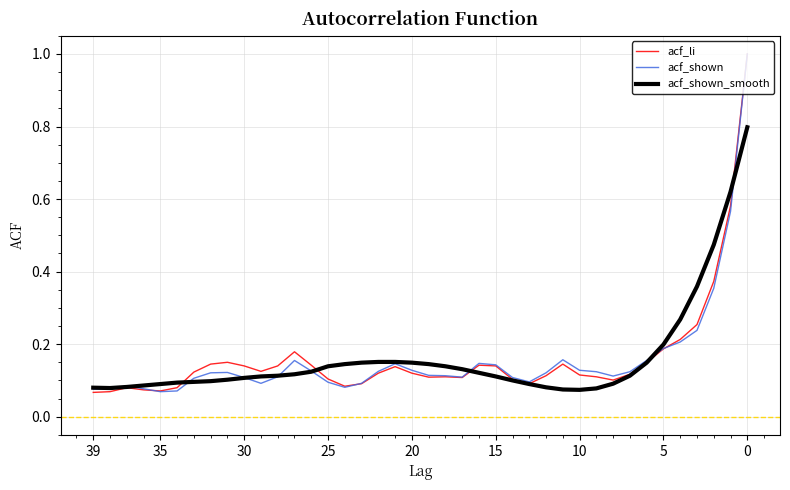

At which label is acf_shown_smooth closest to 0?

10